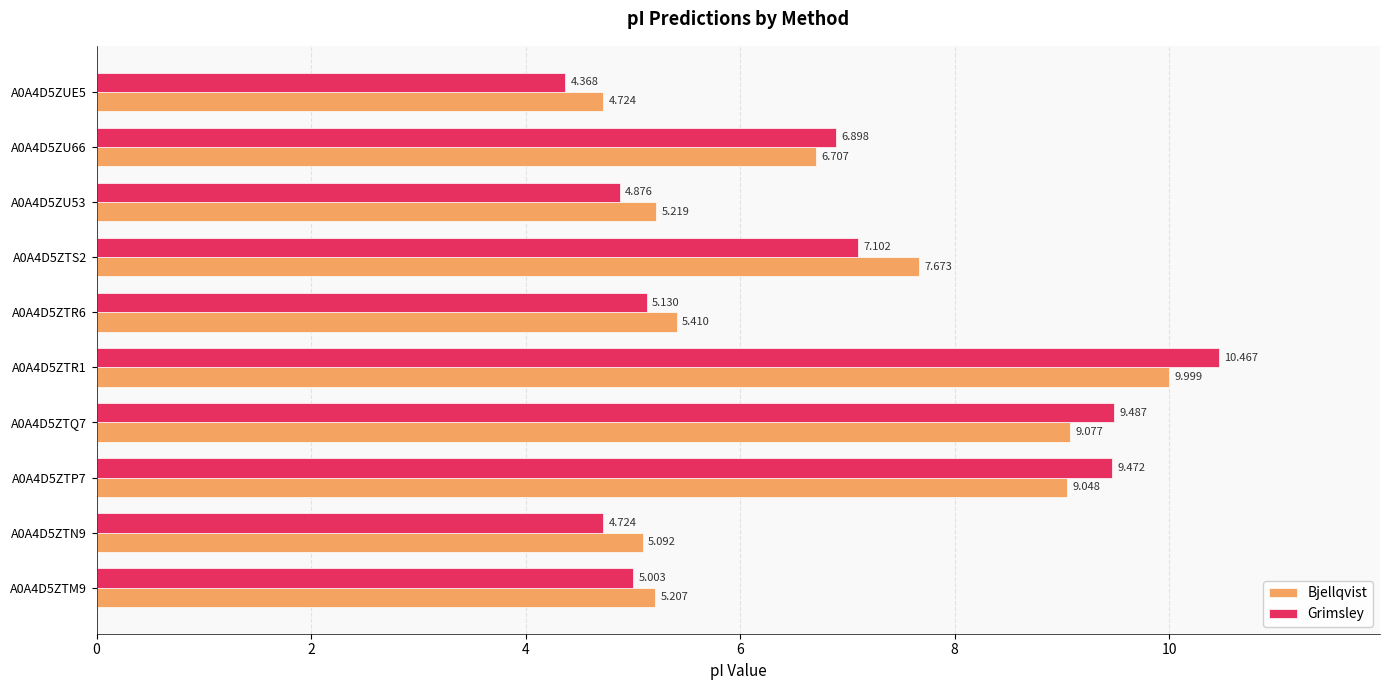

List the series in order of their overall mean, highest first.

Bjellqvist, Grimsley